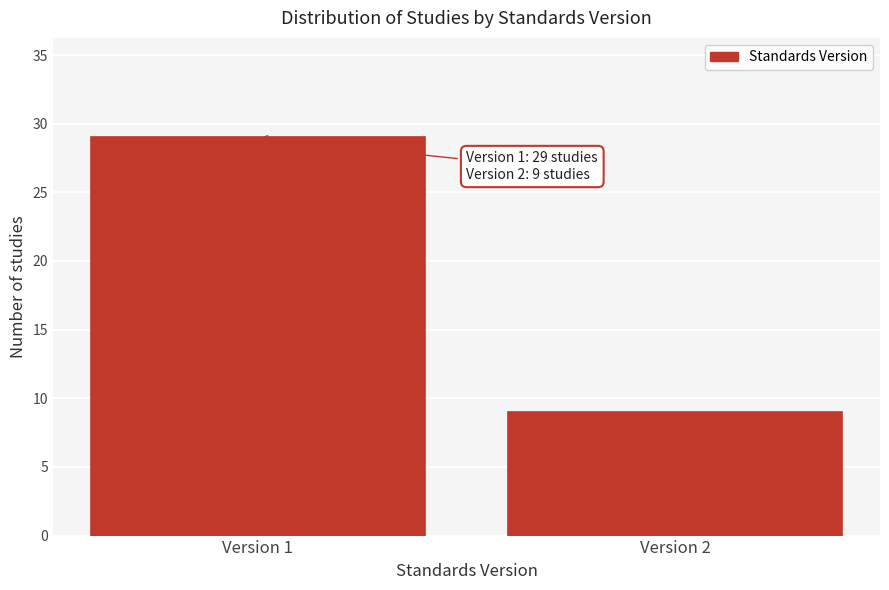

Reading right to left, what are all the values shown in this chart?

Version 2=9	Version 1=29